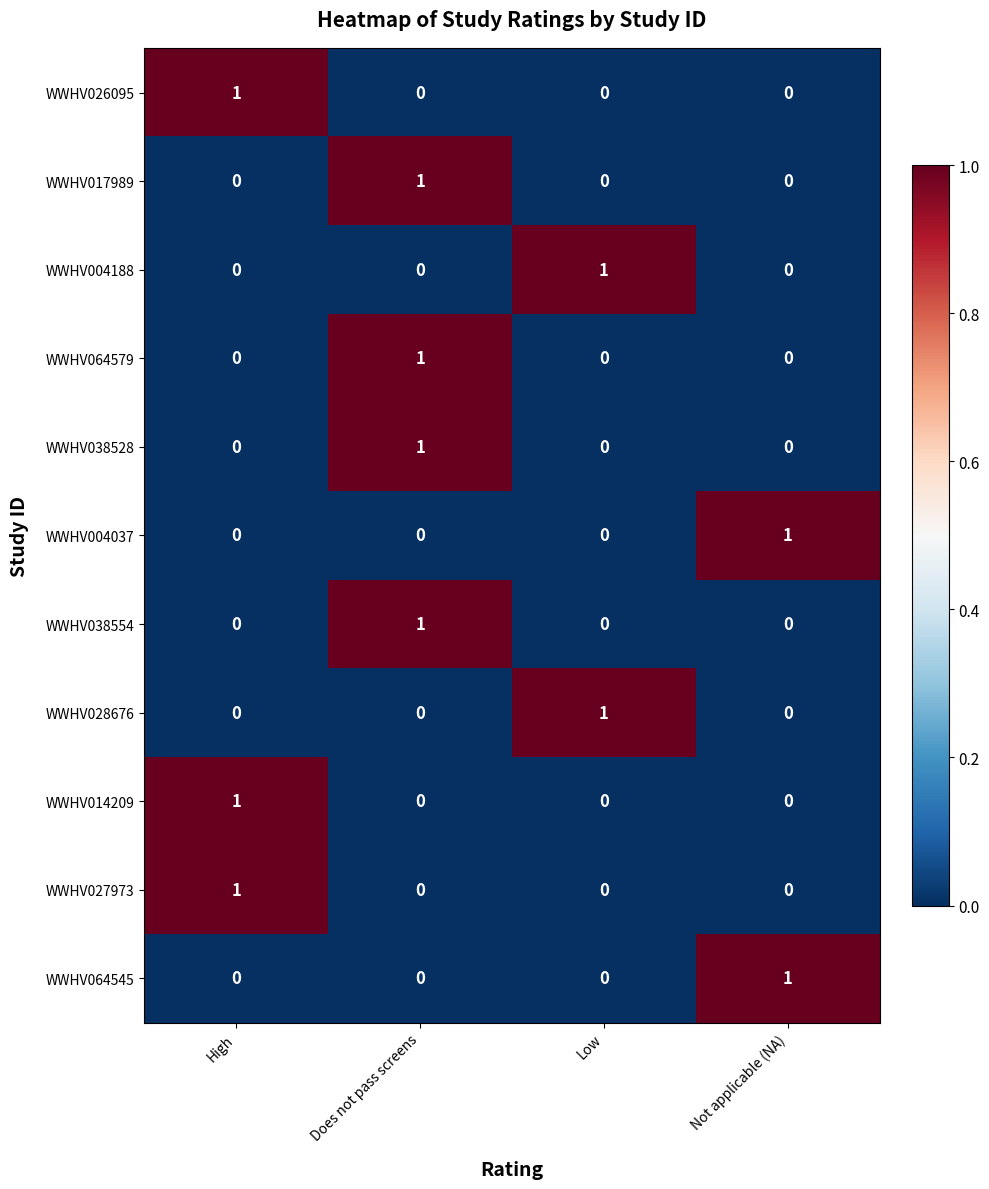

The WWHV027973 series shows 0 at Does not pass screens. True or false?

True